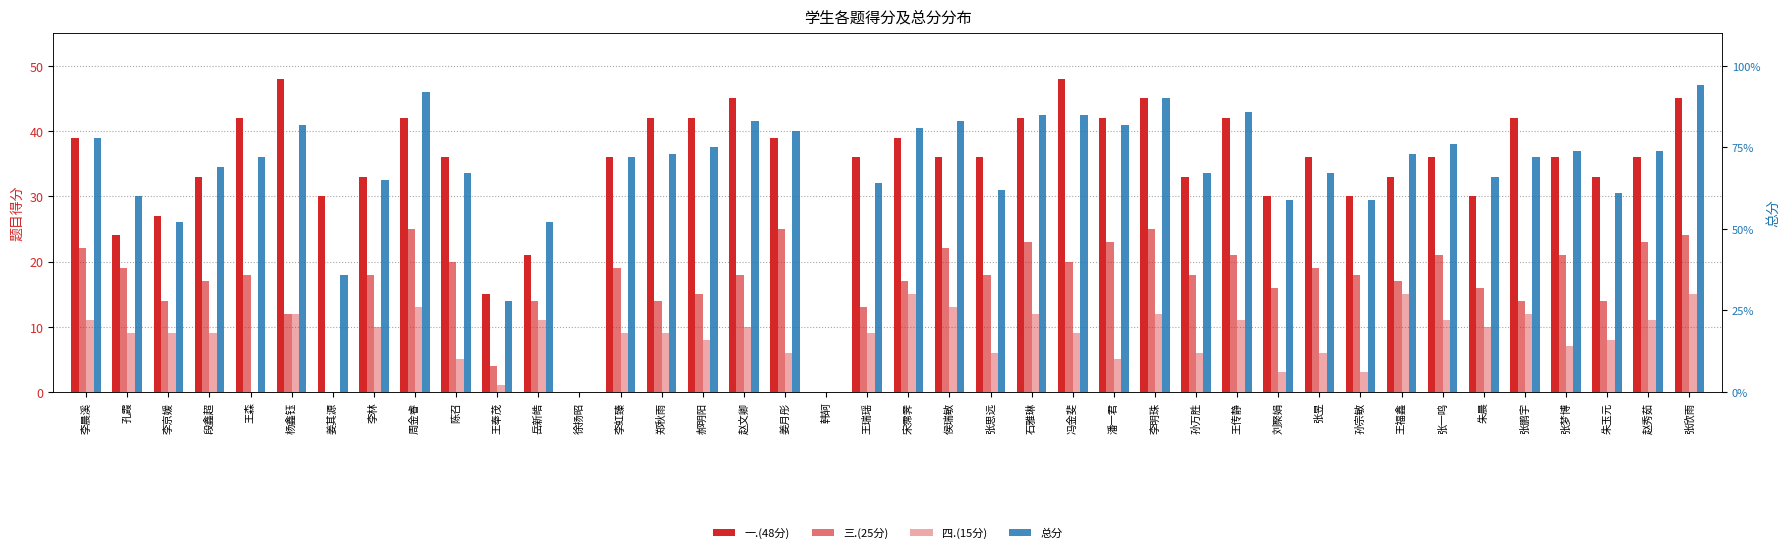

How many bars are there in each group?

4